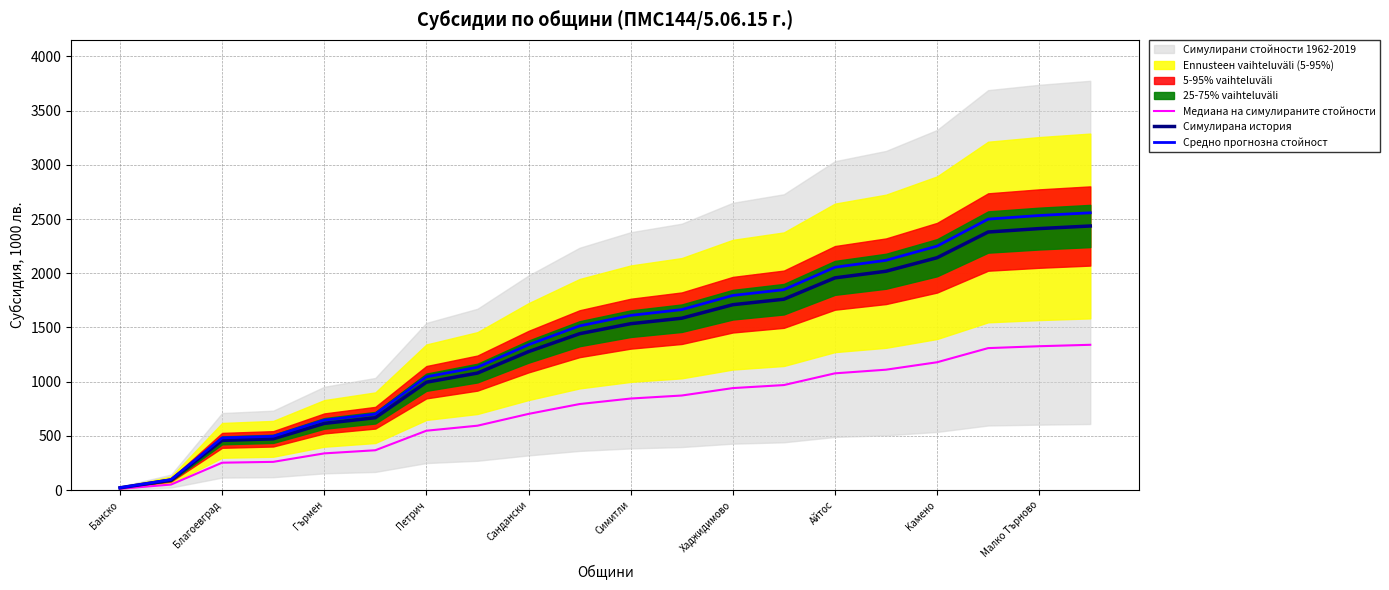

What is the label of the 12th point from the left?

11